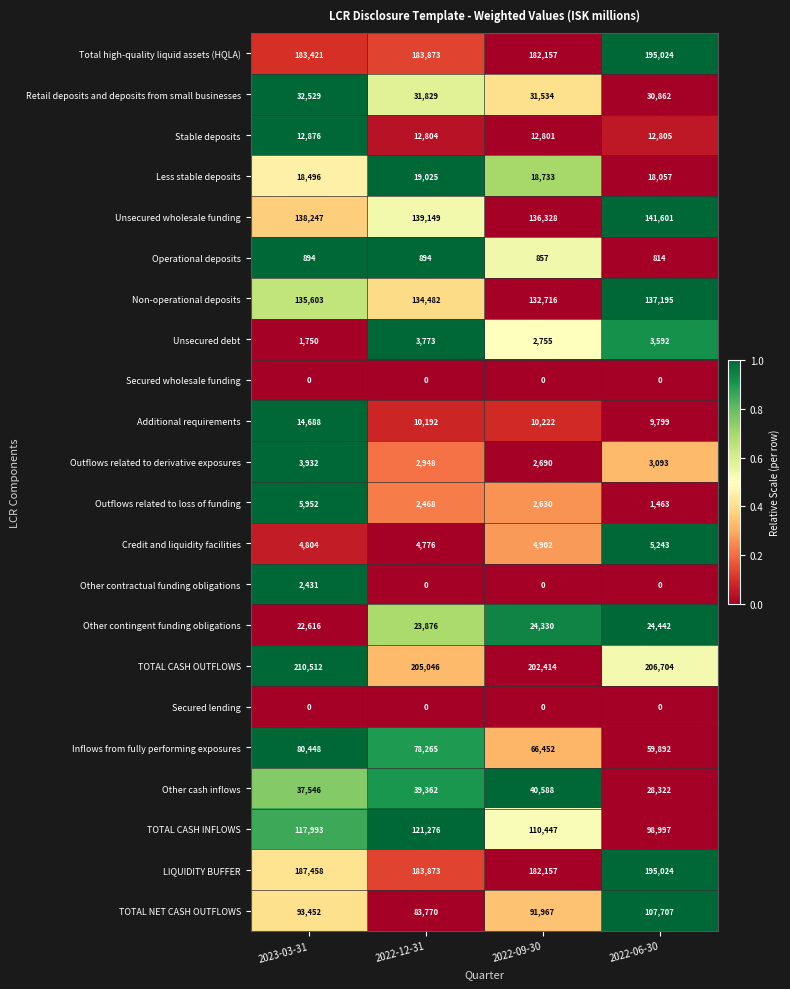

What is the spread (max minus min) of values at 2022-09-30?

202414